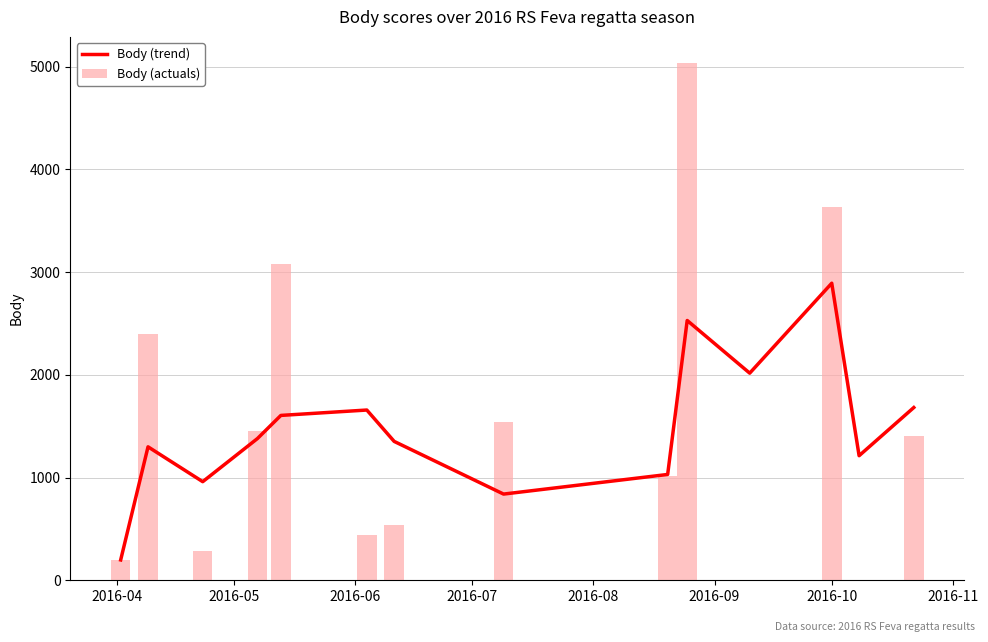

Reading left to right, list all the values displayed in this chart.

Body (trend): 198.0	1299.0	959.7	1379.3	1604.7	1657.0	1351.7	839.0	1030.0	2528.7	2016.0	2891.3	1212.3	1681.3
Body (actuals): 198.0	2400.0	281.0	1457.0	3076.0	438.0	541.0	1538.0	1011.0	5037.0	0.0	3637.0	0.0	1407.0